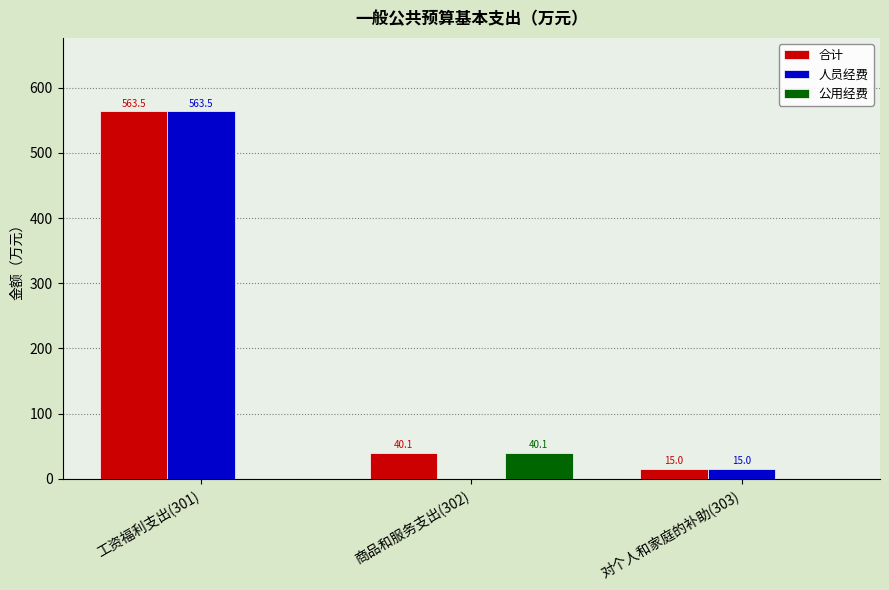

What are all the series names shown in the legend?

合计, 人员经费, 公用经费